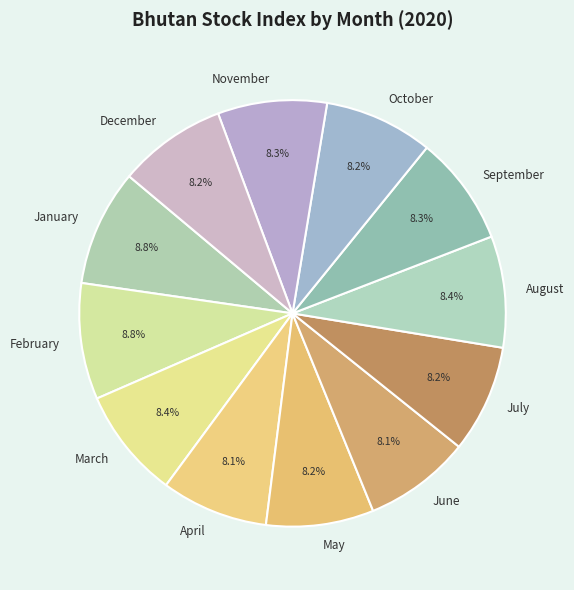

To the nearest percent, what portion does August represent?

8%